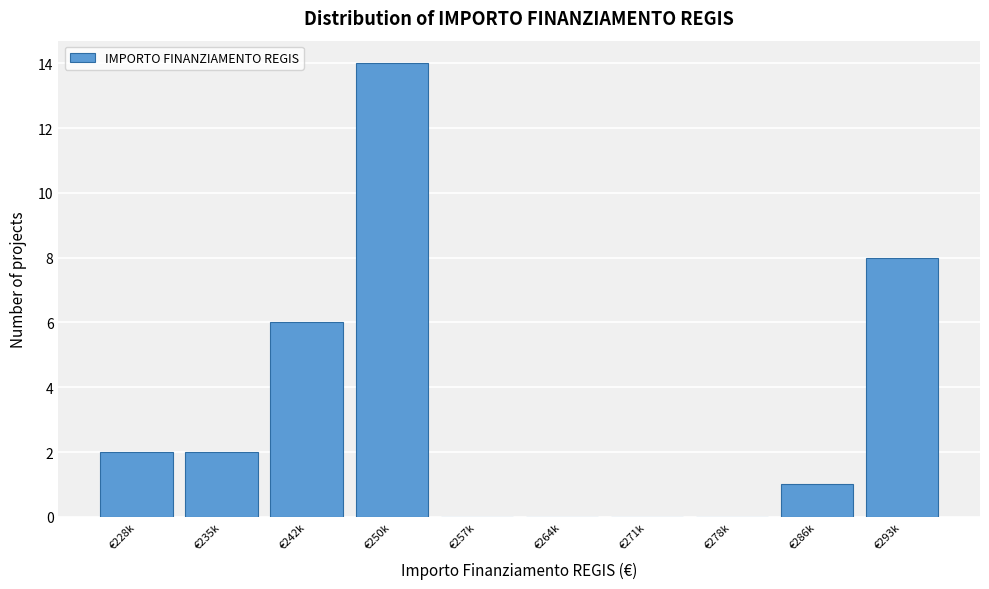

Reading right to left, transcribe all the data shown in this chart.

€293k=8	€286k=1	€278k=0	€271k=0	€264k=0	€257k=0	€250k=14	€242k=6	€235k=2	€228k=2